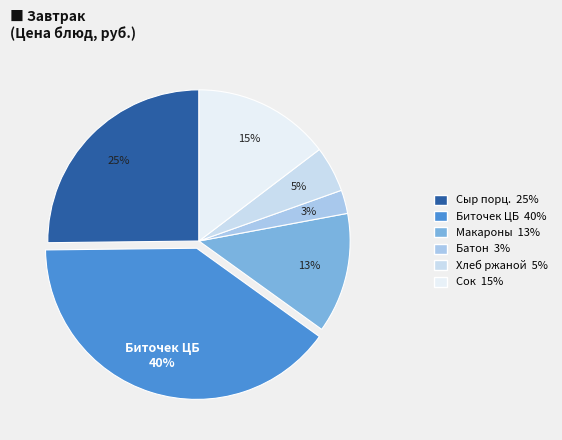

Count the number of slices in the pie.

6